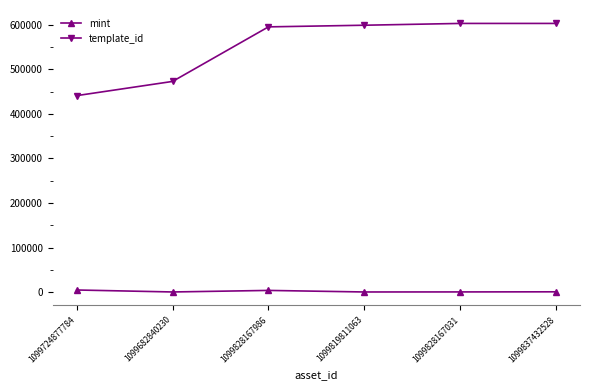

Which series has the widest spread of values?

template_id